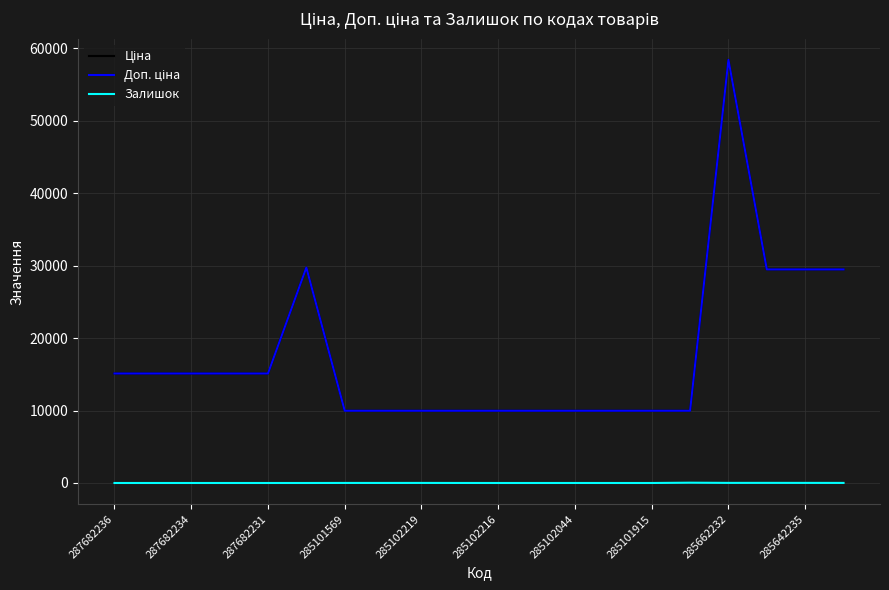

What is the average value of the Ціна series?

17599.9